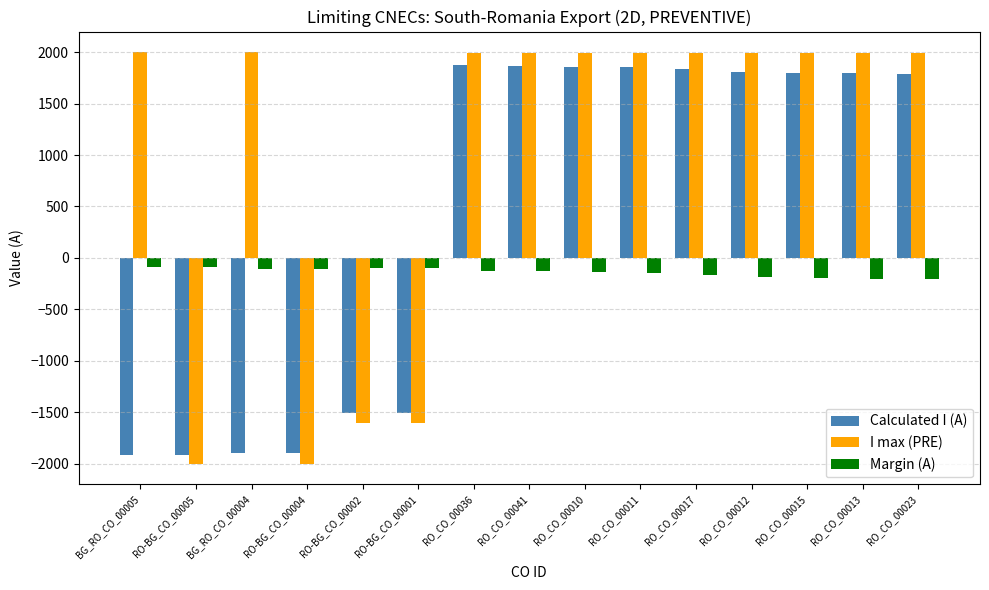

Does the chart contain stacked bars?

No